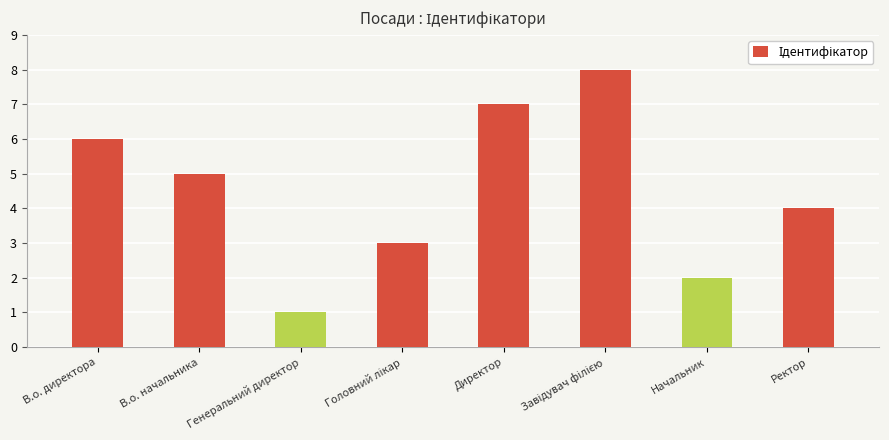

True or false: the data shows 2 at В.о. директора.

False